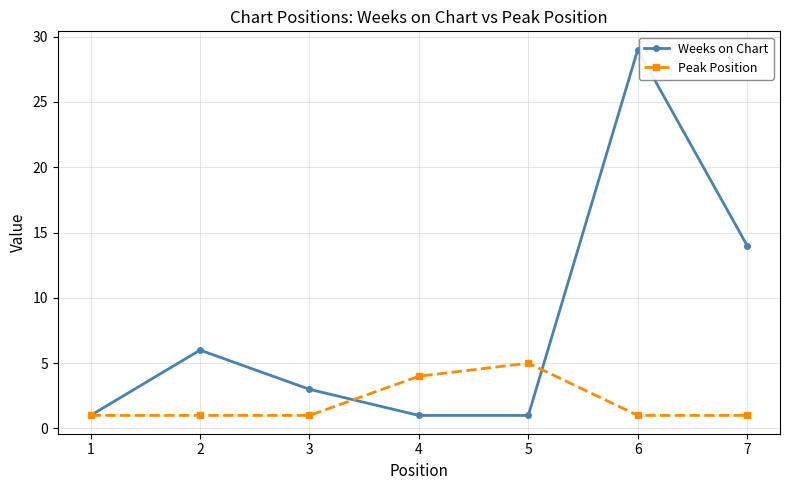

Where is Peak Position nearest to the value 3?

4